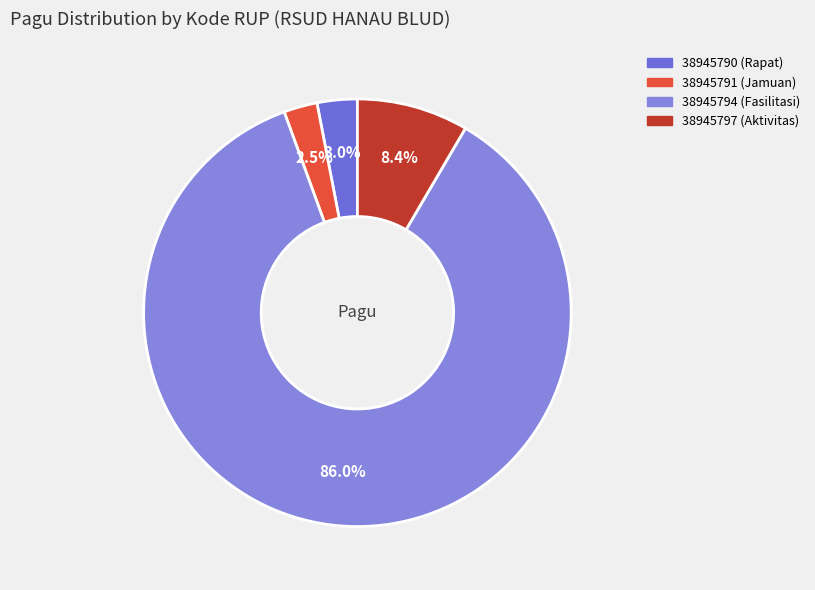

The 38945794 slice represents 78% of the pie. True or false?

False